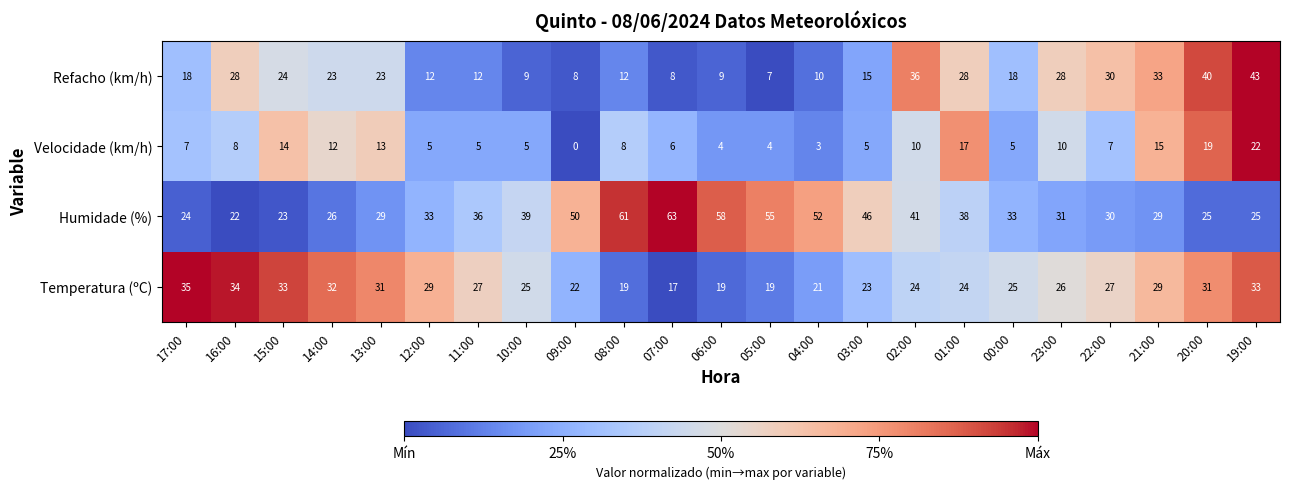

What is the difference between the maximum and minimum values in the Temperatura (ºC) series?

18